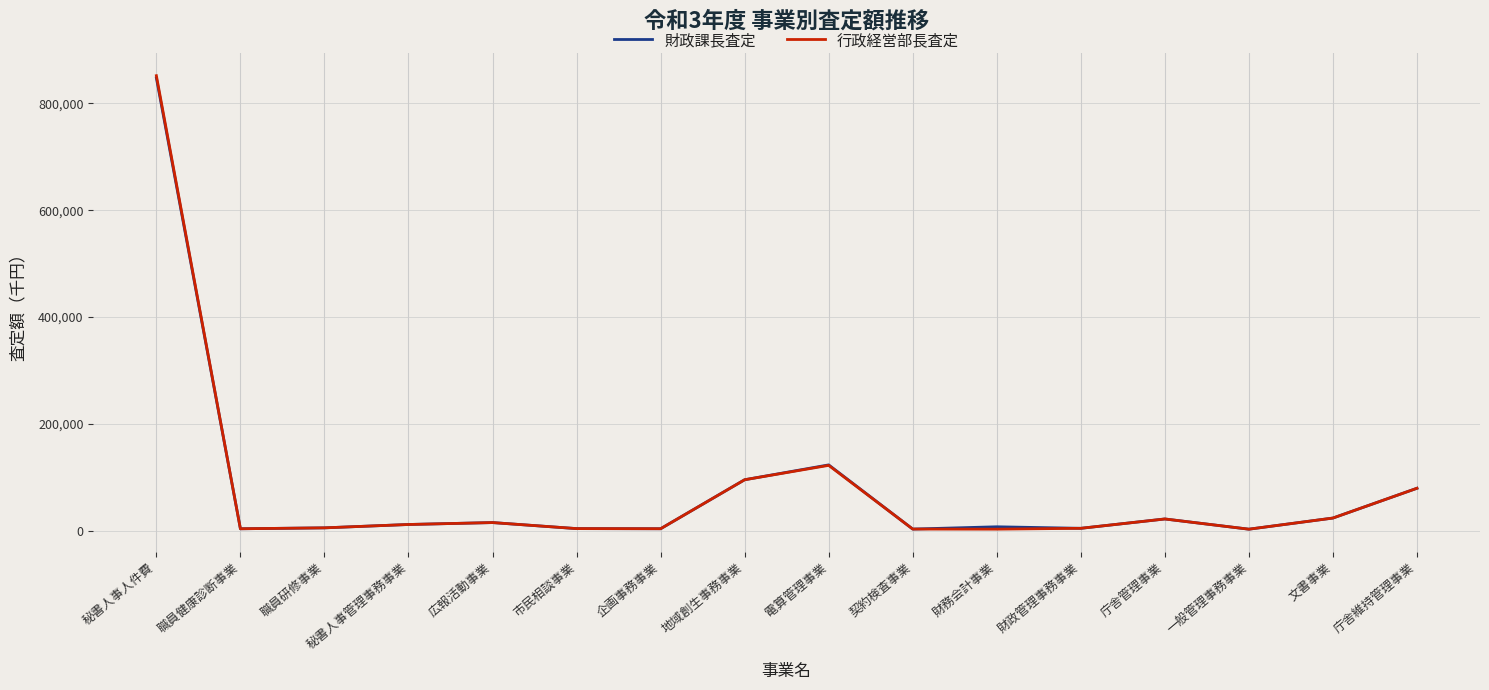

What is the approximate value of 財政課長査定 at 契約検査事業?

3336